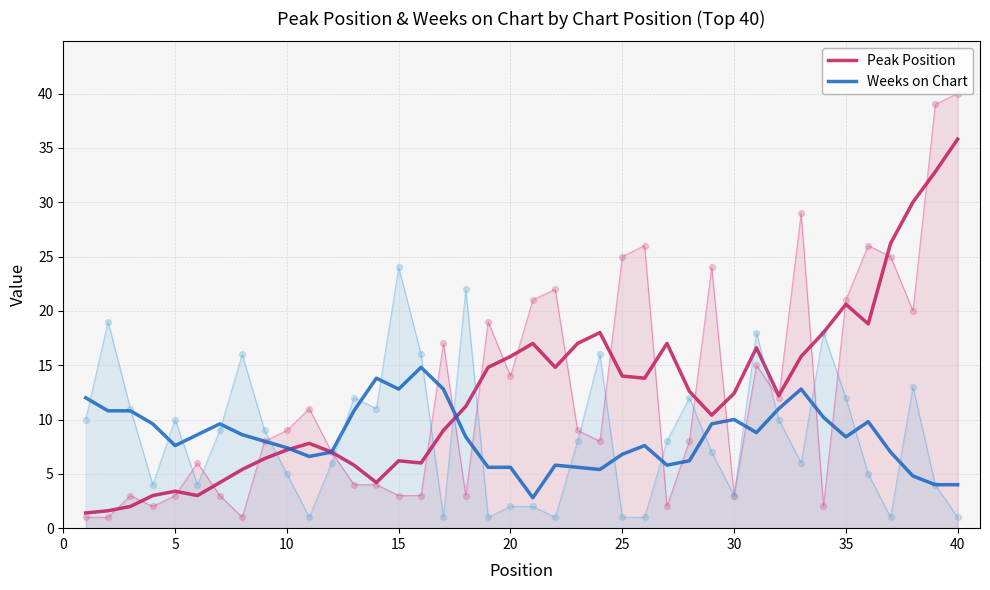

Which series contains the highest Y value?

Peak Position